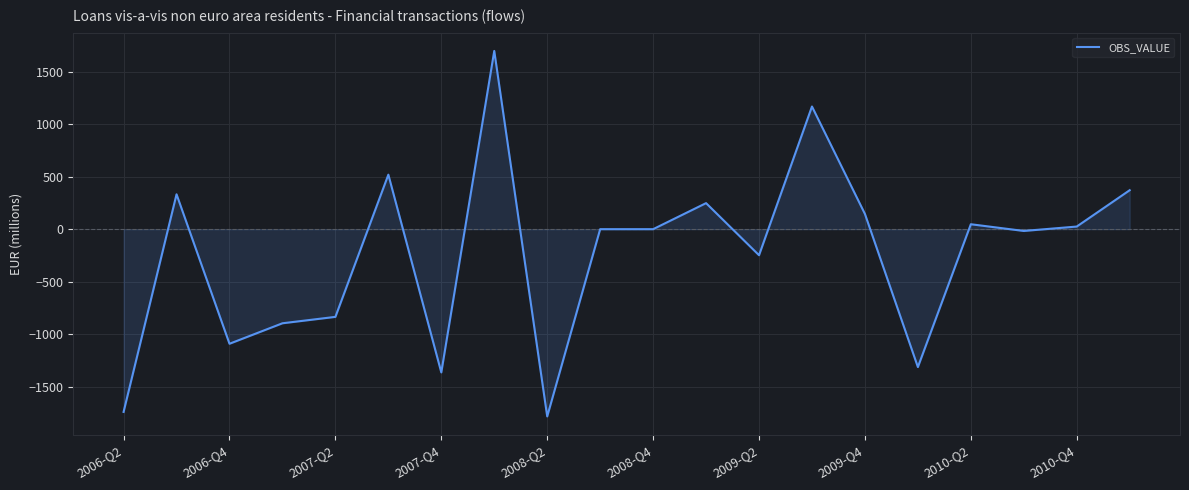

What is the difference between the maximum and minimum values?

3480